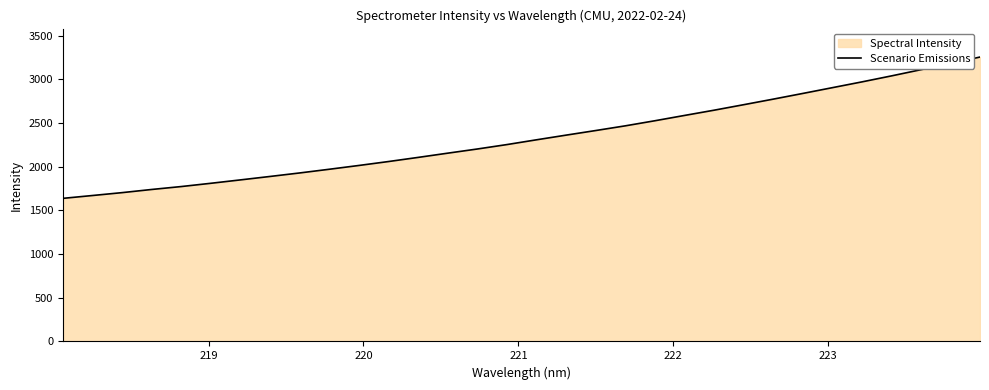

What is the value of the 18th point from the left?

2360.4